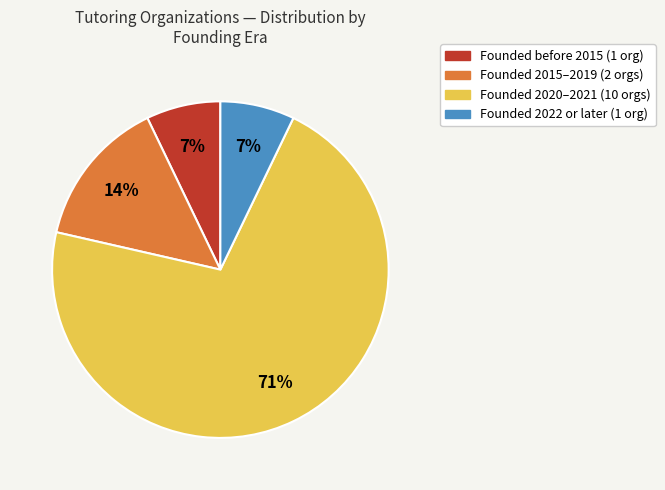

To the nearest percent, what is the average slice percentage?

25%